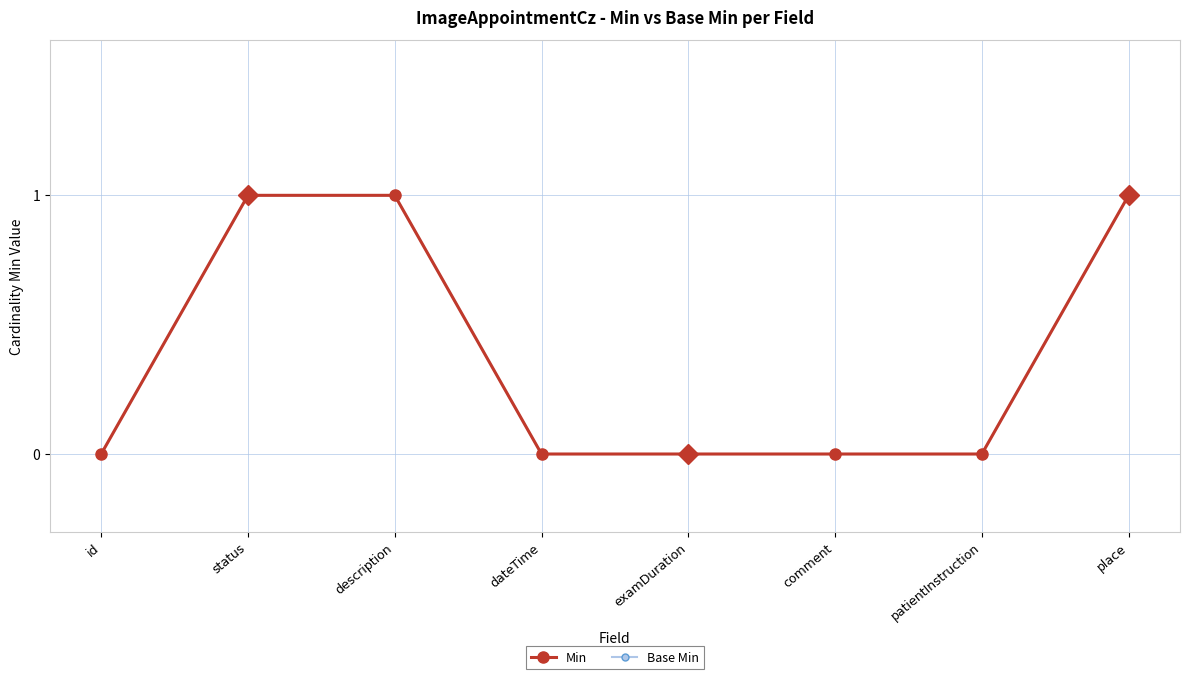

Read the Min value at status.

1